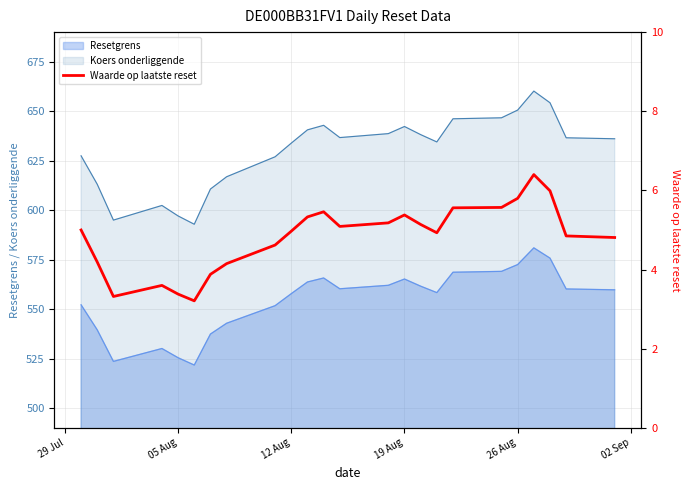

Does the chart have visible grid lines?

Yes